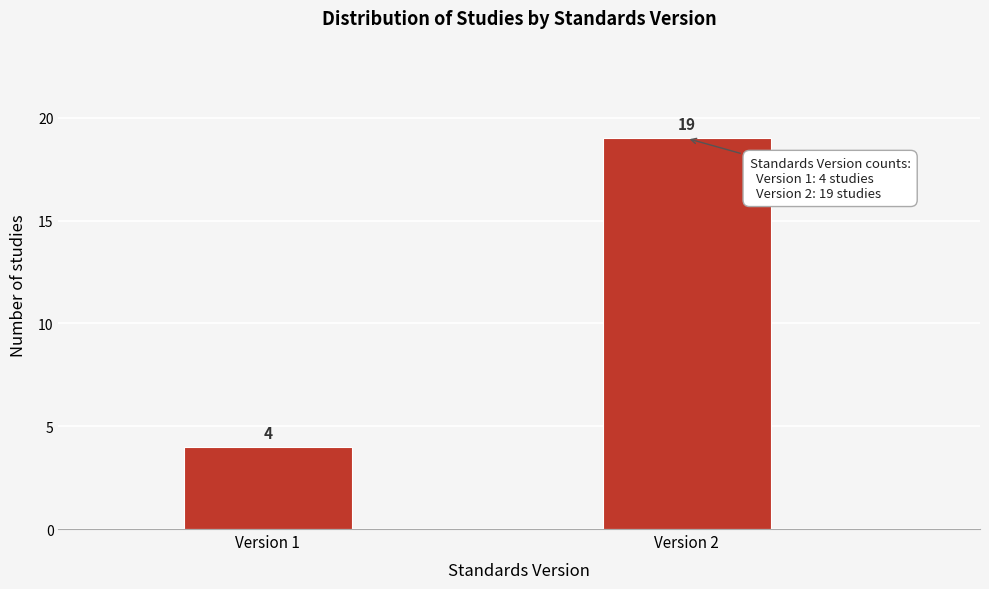

Reading left to right, what are all the values shown in this chart?

4	19